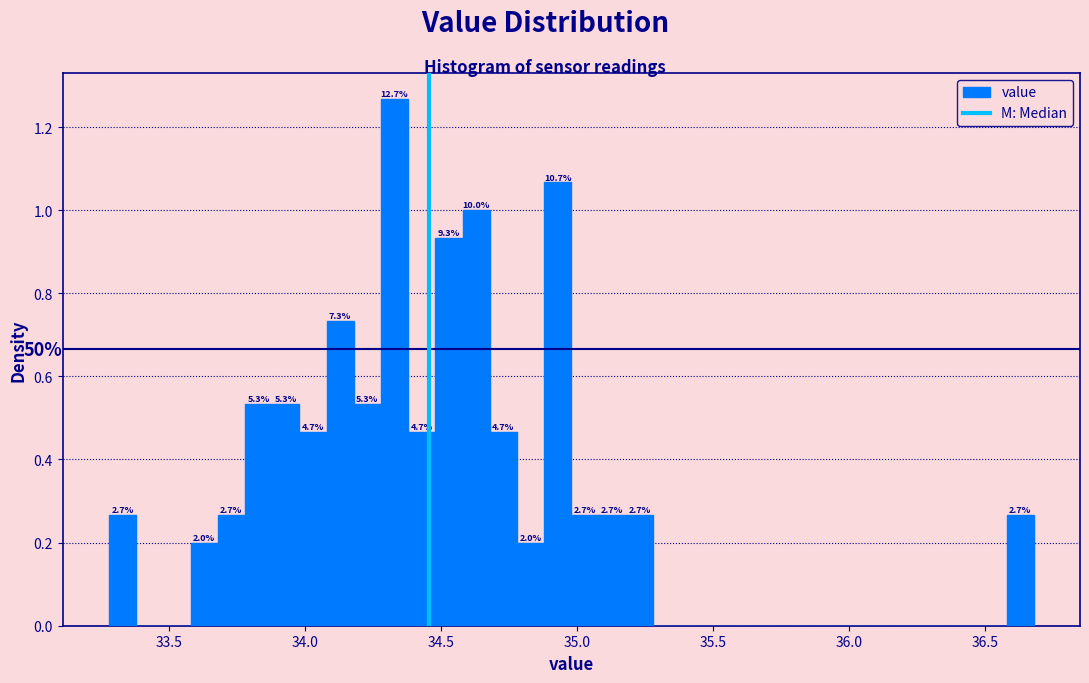

Read against the x-axis, roughly where is the centre of the tallest bar?

34.35